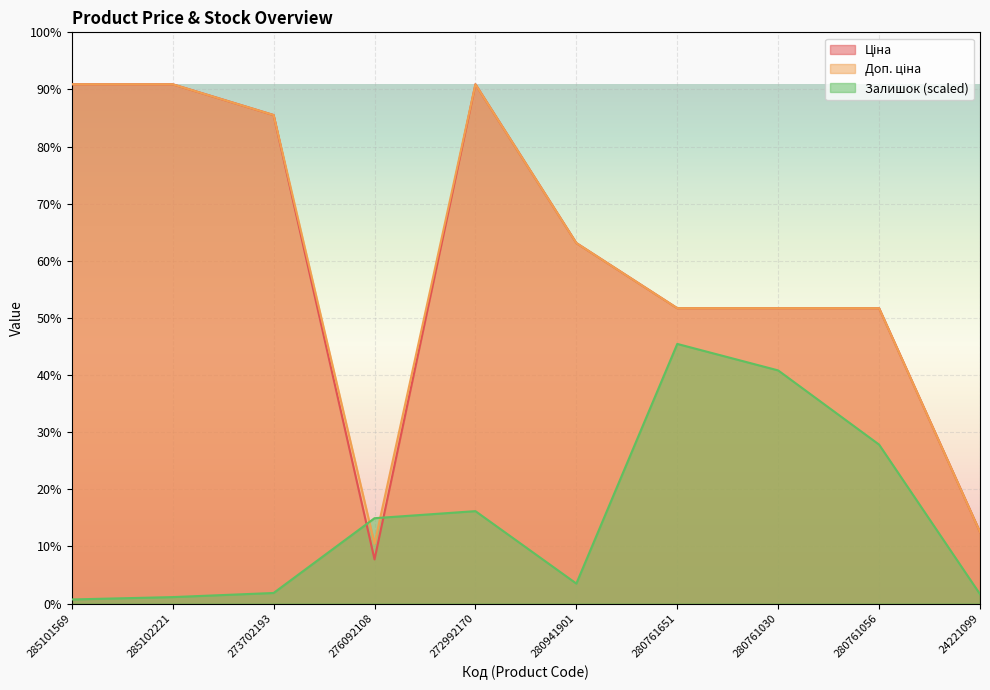

How many intersections are there between Залишок and Доп. ціна?

2